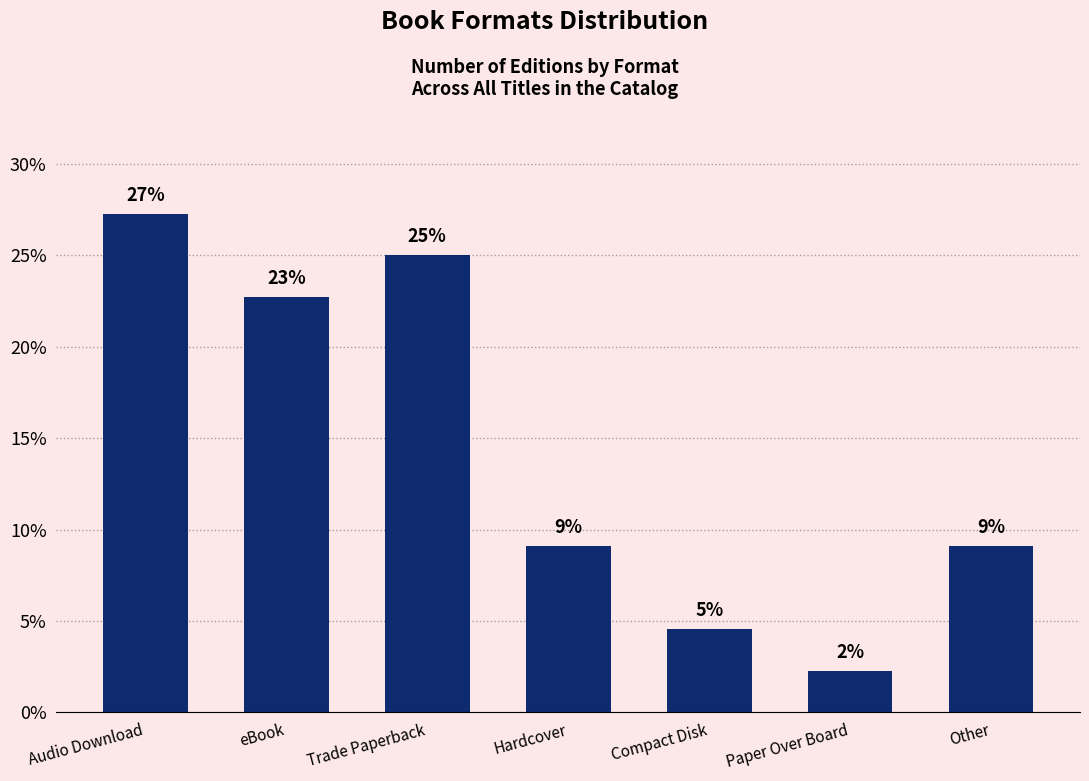

How many bars are there in total?

7